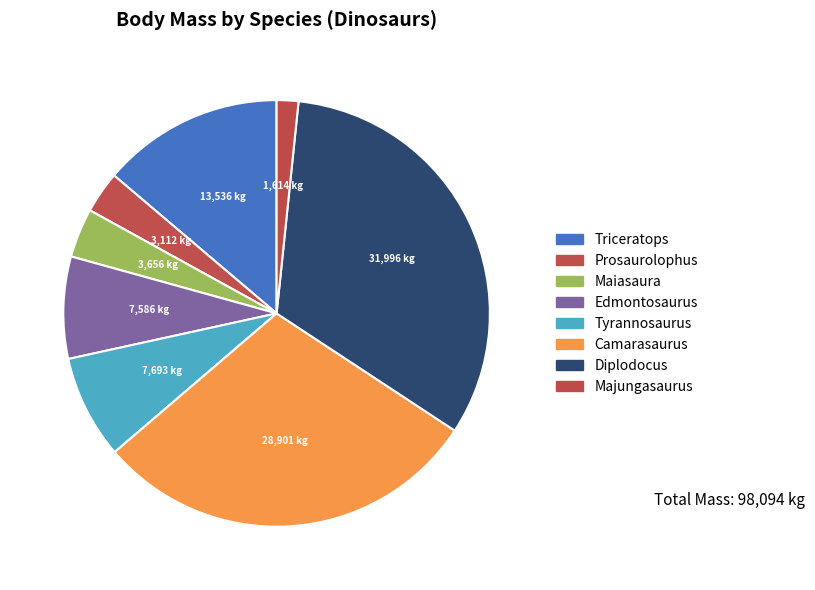

To the nearest percent, what percentage of the pie is Diplodocus?

33%